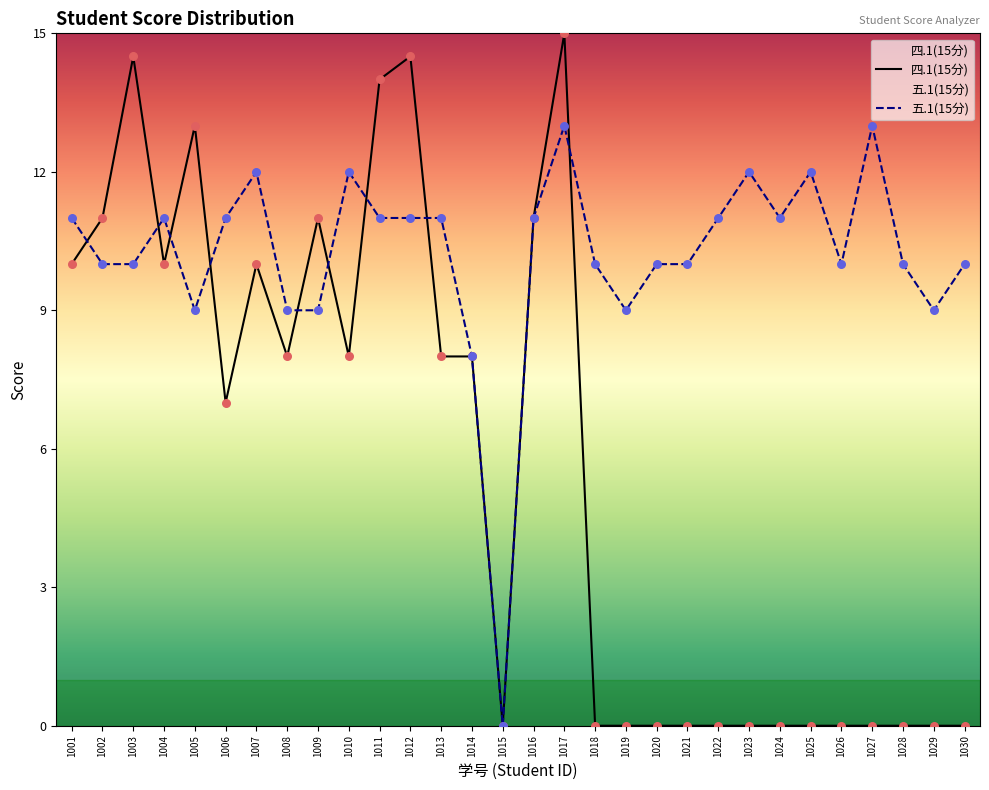

Which series reaches the maximum Y coordinate?

四.1(15分)